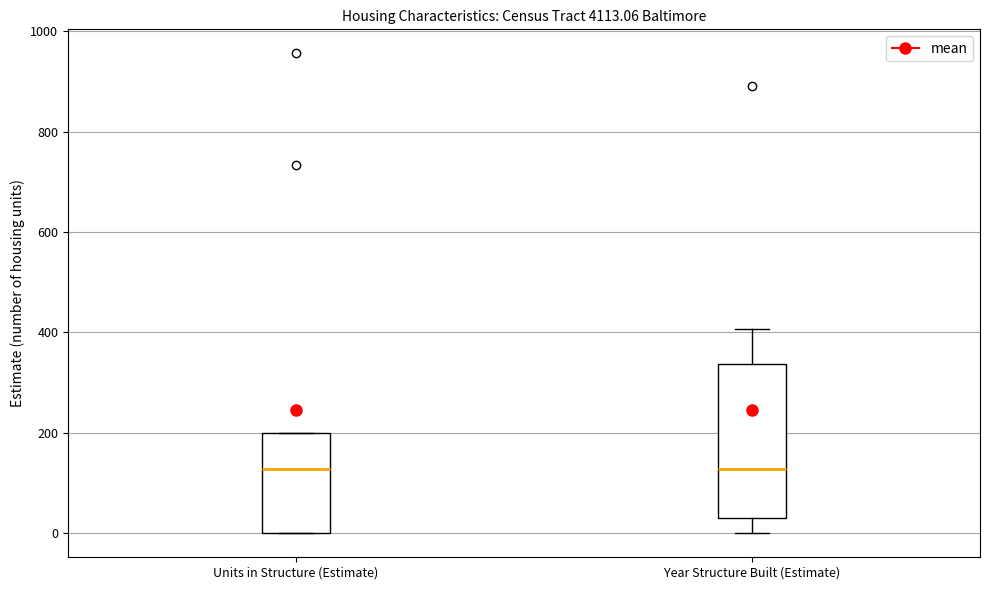

Which box is the tallest, from its lower edge to its upper edge?

Year Structure Built (Estimate)